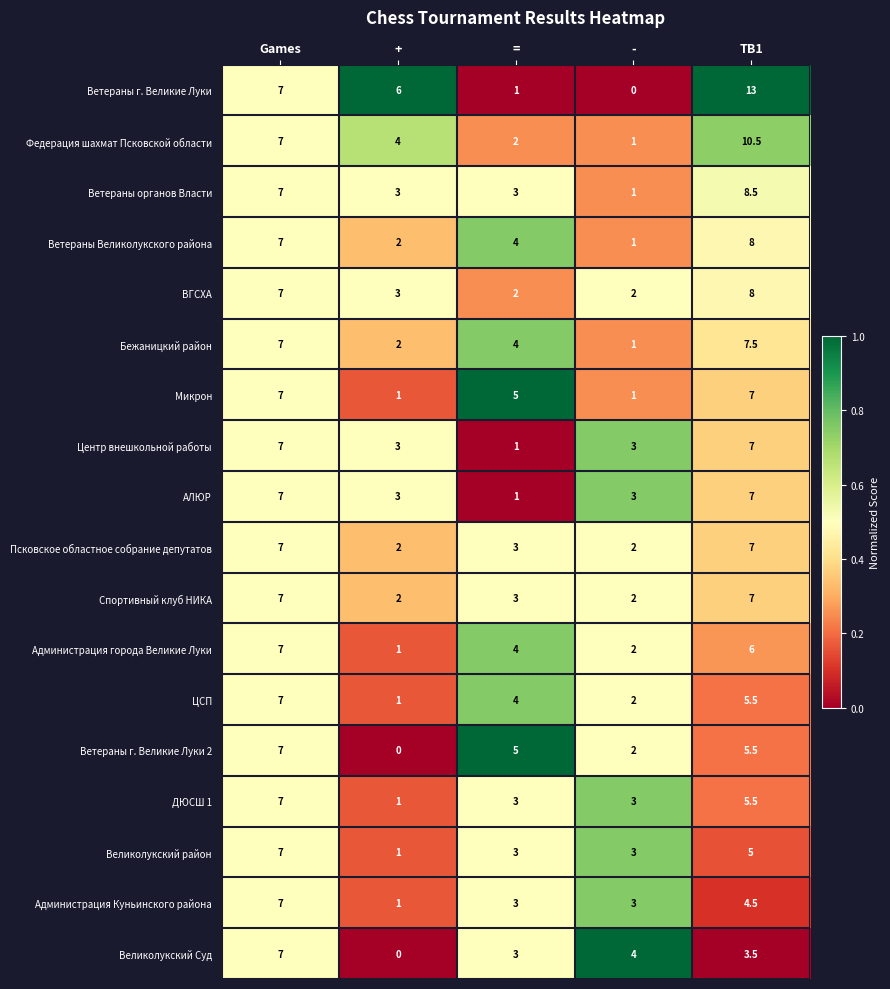

Which series has the largest range (max minus min)?

Ветераны г. Великие Луки